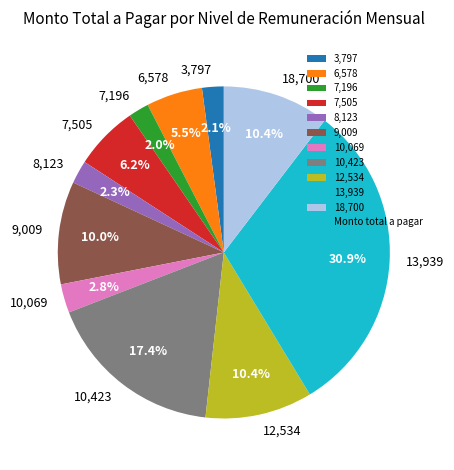

Count the number of slices in the pie.

11